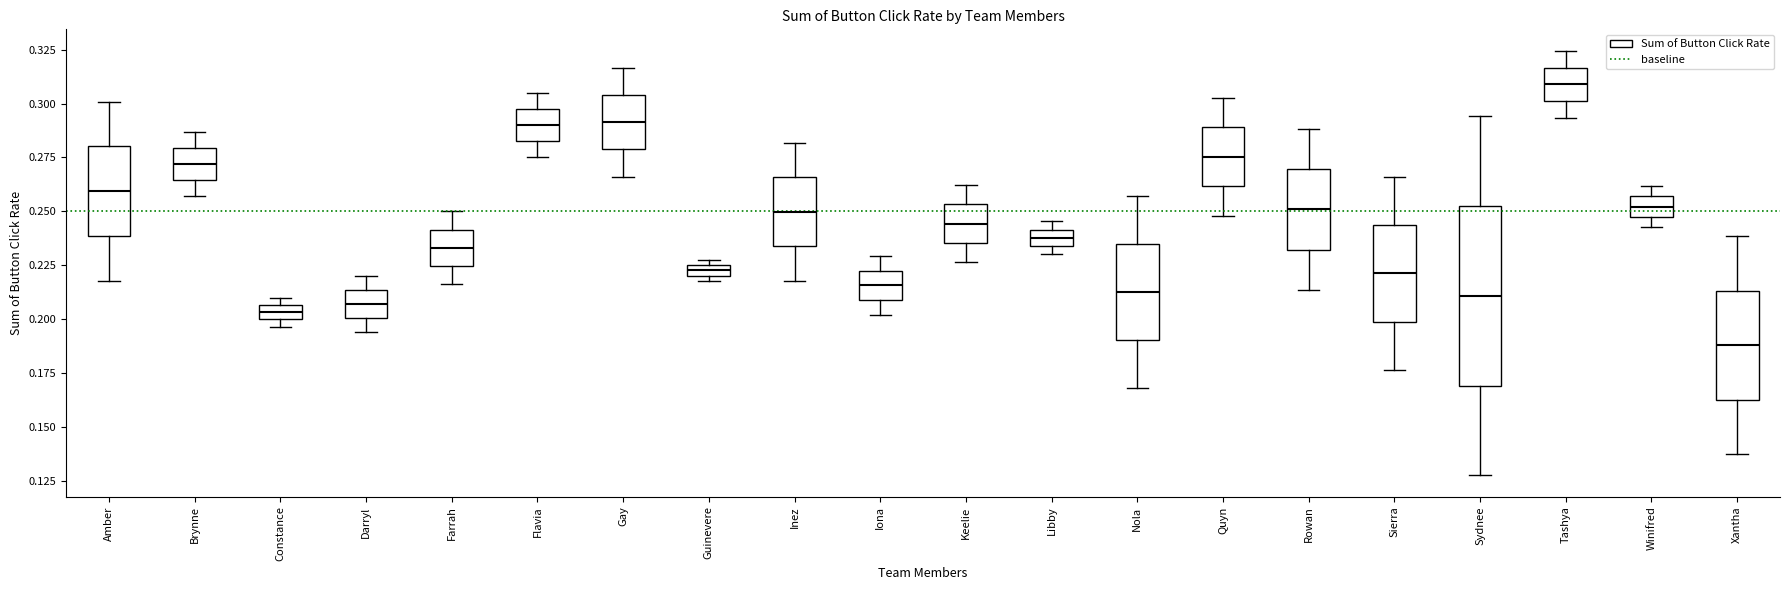

Which box has the lowest median line?

Xantha